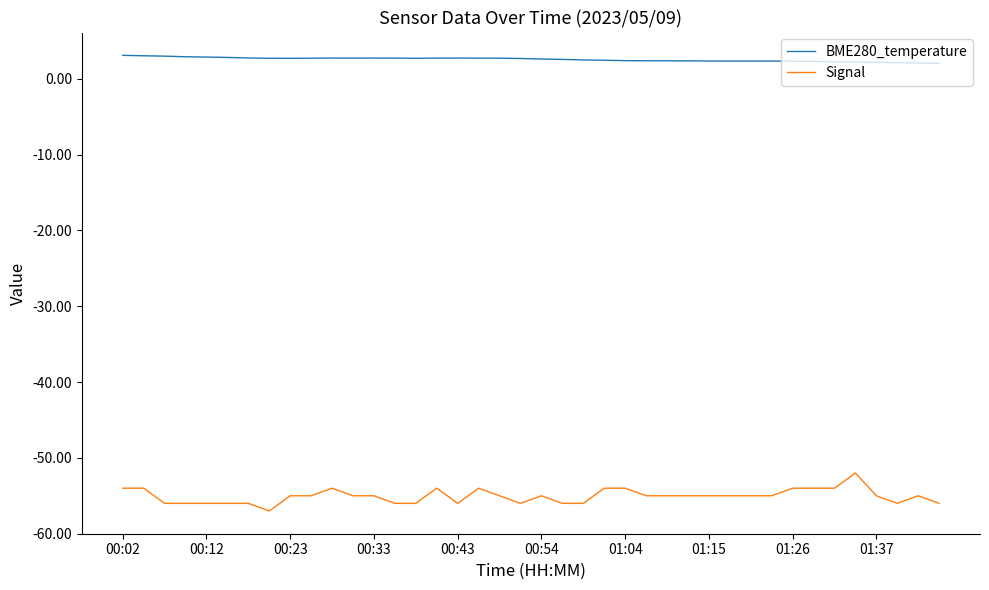

True or false: BME280_temperature and Signal cross at least once.

False